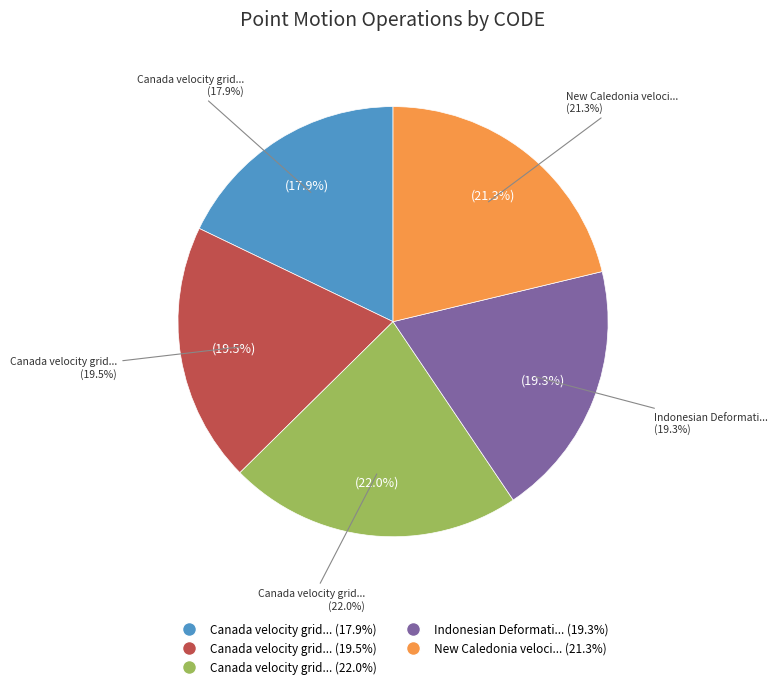

Which category has the smallest portion of the pie?

Canada velocity grid v6